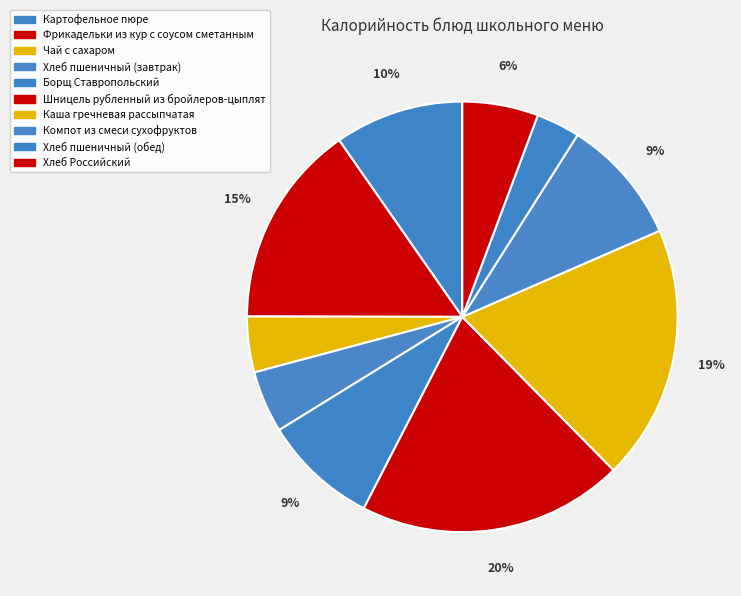

How many segments does this pie chart have?

10